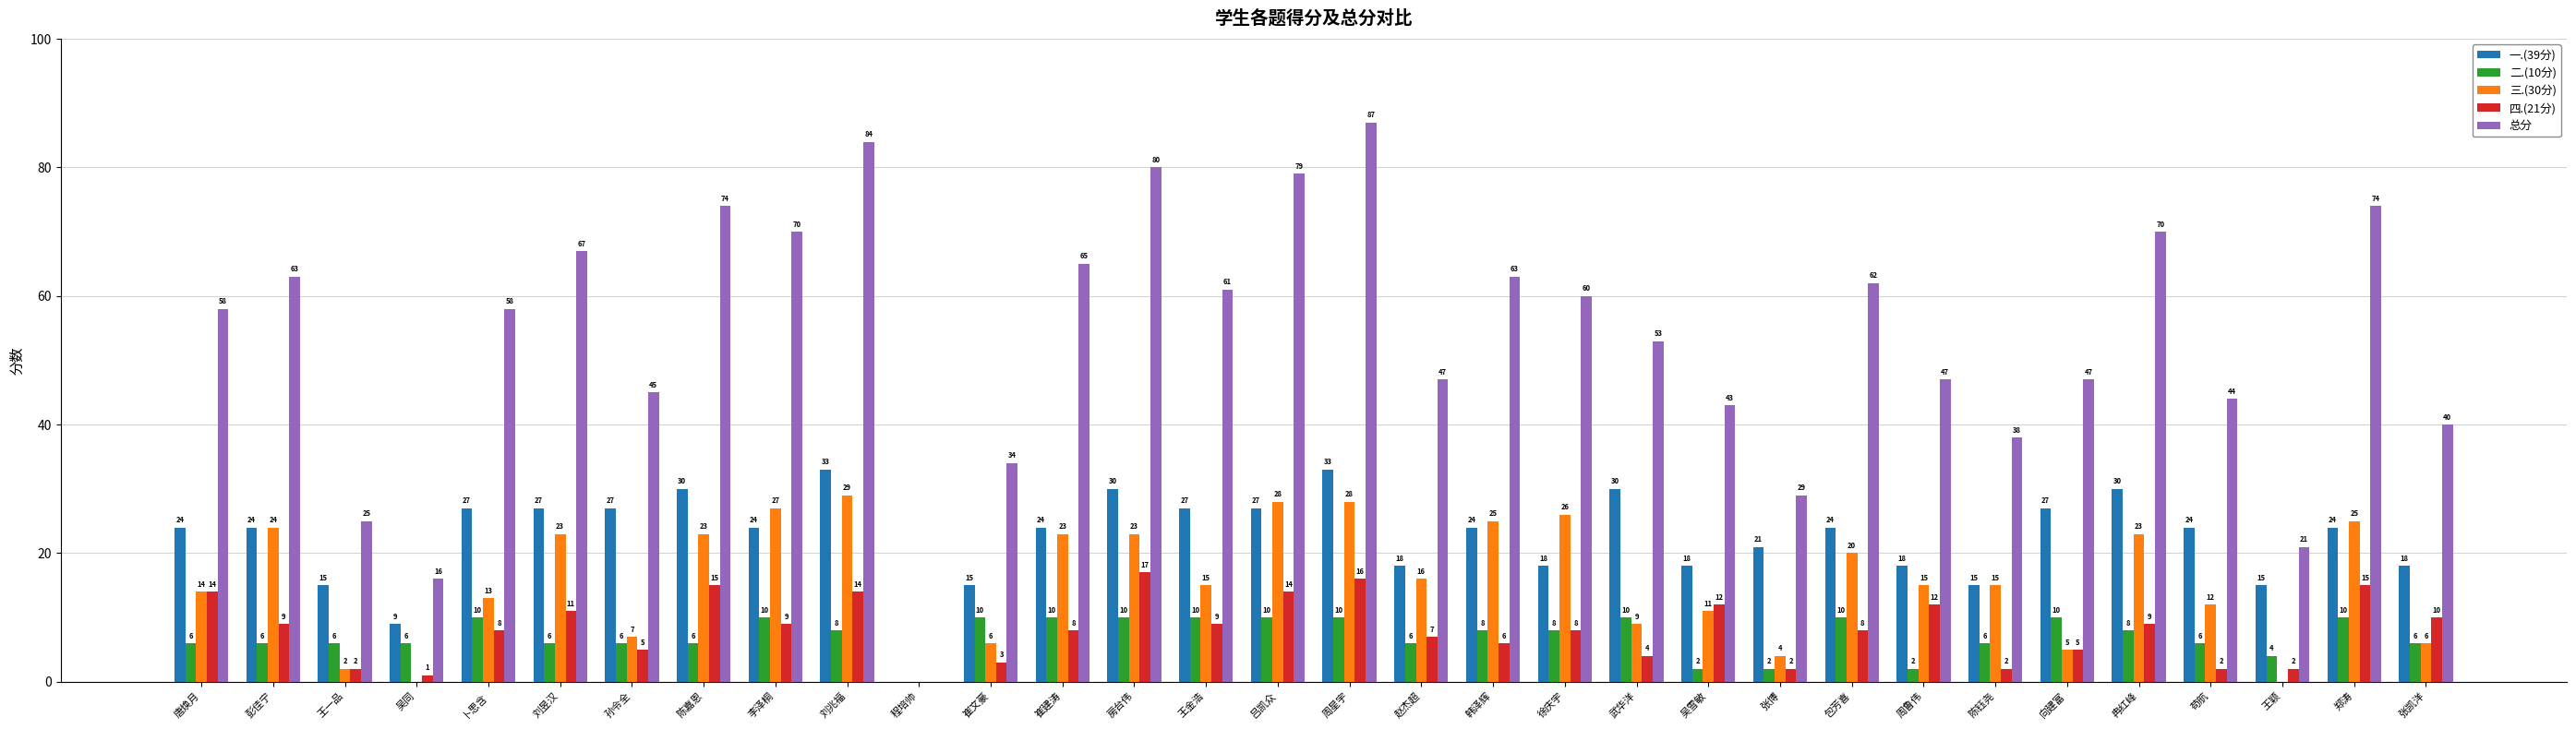

What is the highest value of the 二.(10分) series?

10